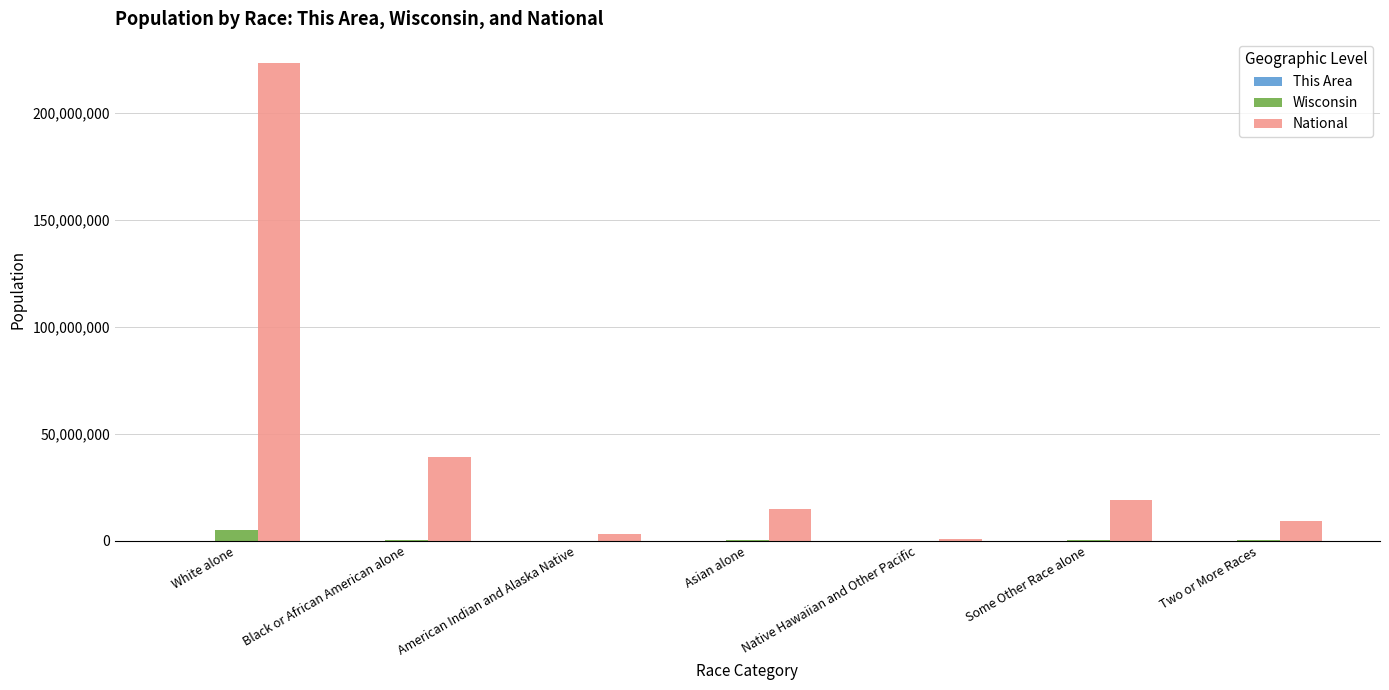

What is the sum of all National values?

308745538